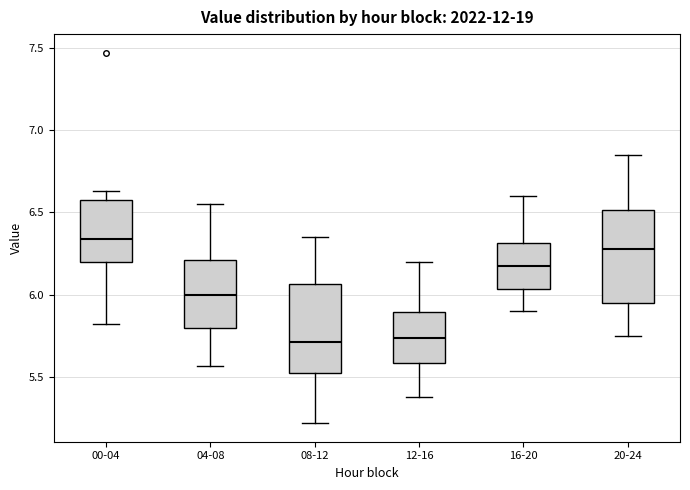

Reading left to right, transcribe this box plot: for each box, give where its median line is, the range the box spans, and where its two whiskers end, as read against the y-axis. The values are not printed on the chart, so give them approximately, as read against the axis.

00-04: median 6.35, box 6.20 to 6.60, whiskers 5.80 to 6.65
04-08: median 6.00, box 5.80 to 6.20, whiskers 5.55 to 6.55
08-12: median 5.70, box 5.50 to 6.05, whiskers 5.20 to 6.35
12-16: median 5.75, box 5.60 to 5.90, whiskers 5.40 to 6.20
16-20: median 6.20, box 6.05 to 6.30, whiskers 5.90 to 6.60
20-24: median 6.30, box 5.95 to 6.50, whiskers 5.75 to 6.85